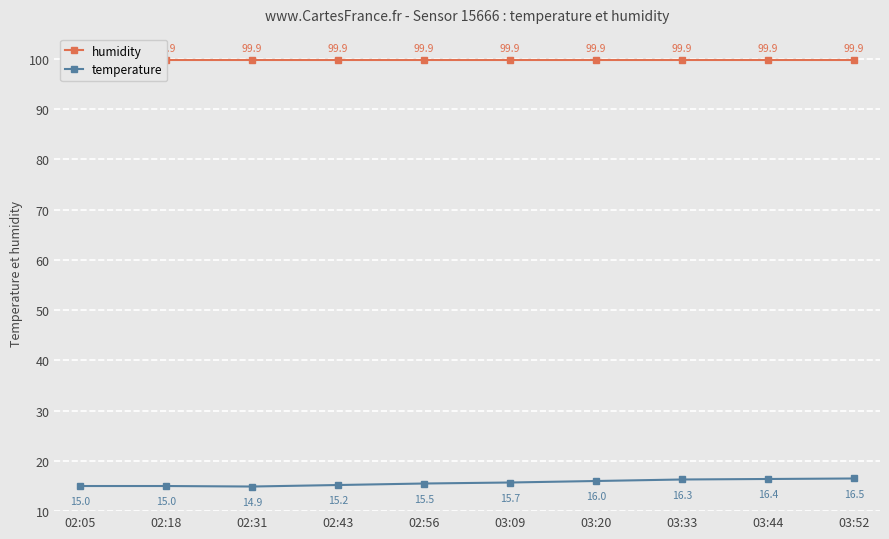

What is the label of the 9th point from the right?

02:18